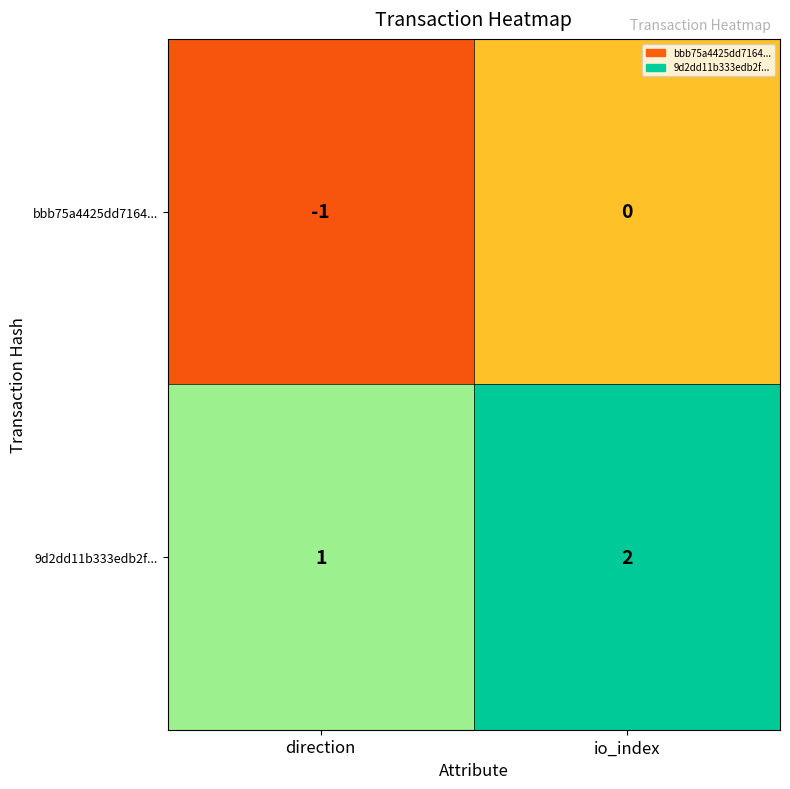

What is the spread (max minus min) of values at io_index?

2